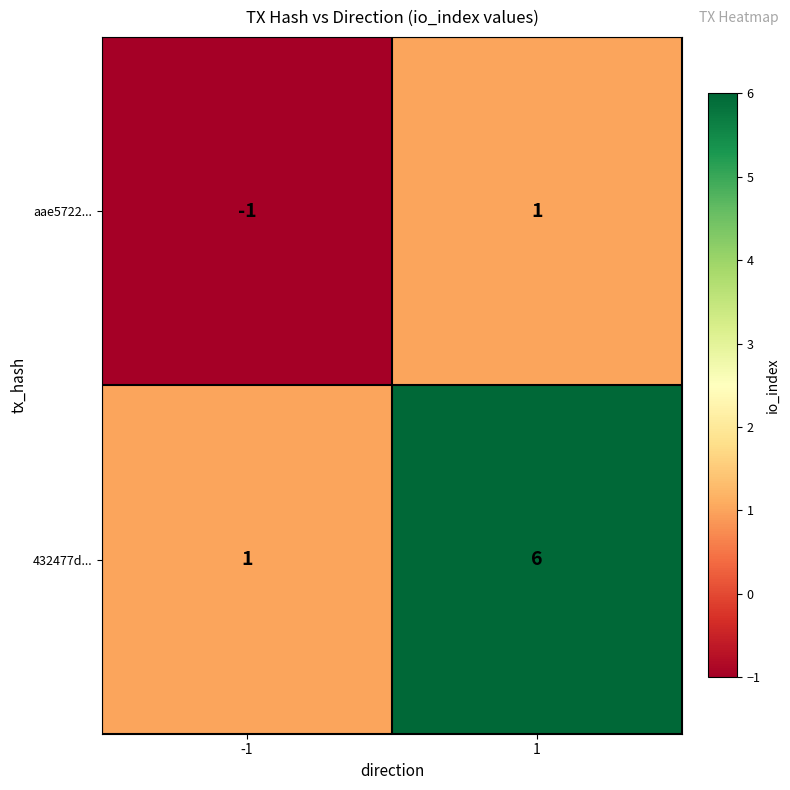

Reading right to left, what are all the values shown in this chart?

aae5722...: 1=1	-1=-1
432477d...: 1=6	-1=1